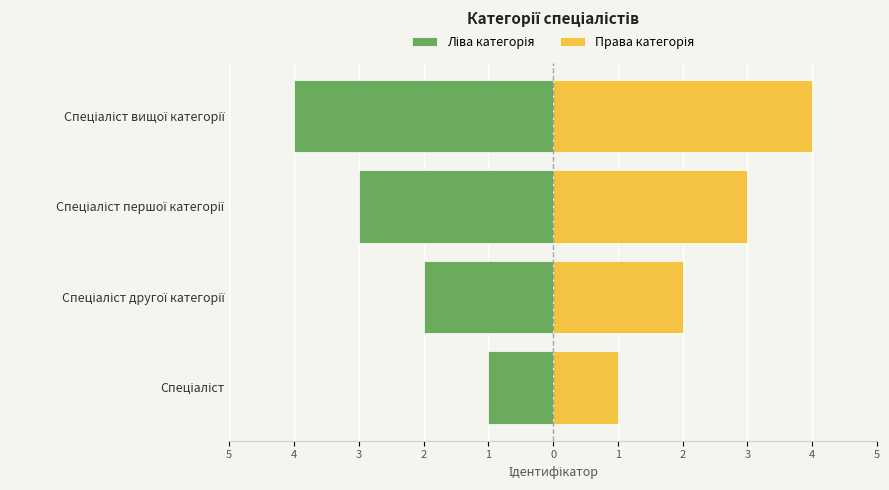

Is the value of Ліва категорія at Спеціаліст greater than the value of Права категорія at Спеціаліст першої категорії?

No